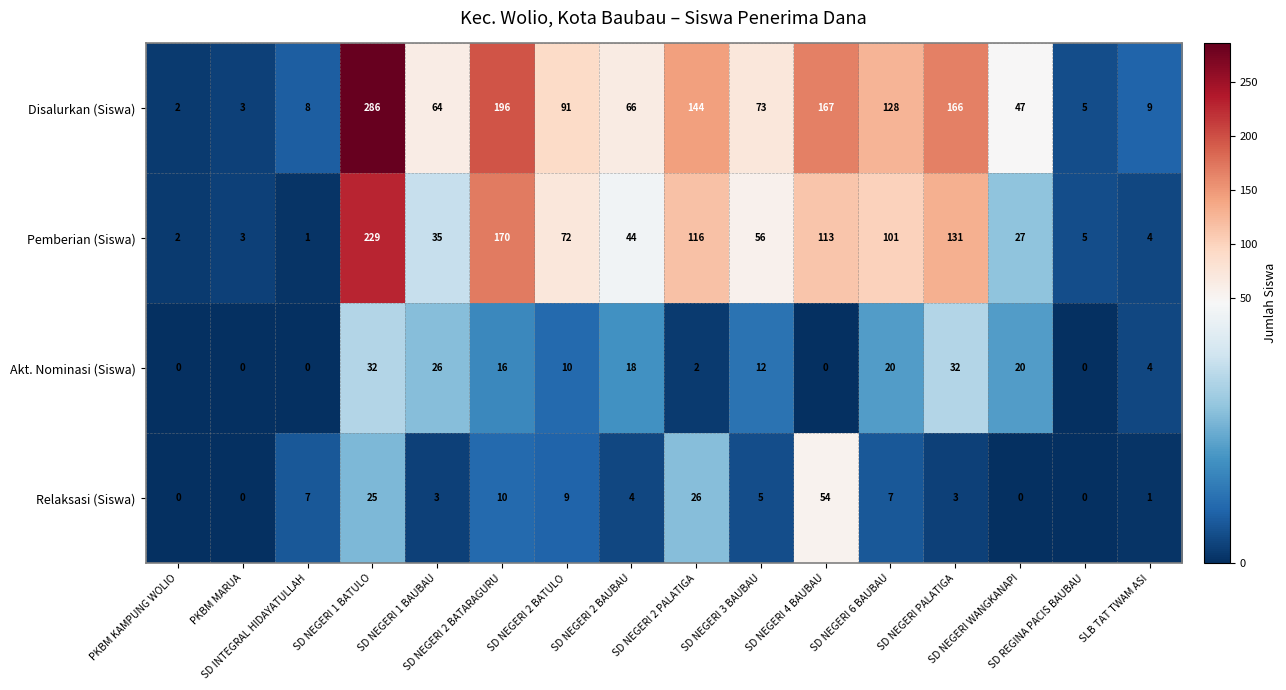

List the series in order of their peak value, highest first.

Disalurkan (Siswa), Pemberian (Siswa), Relaksasi (Siswa), Akt. Nominasi (Siswa)